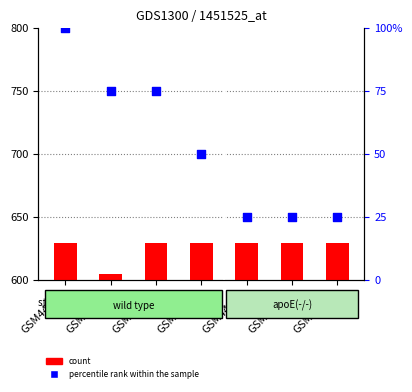

What is the total value across all series at GSM44662?

655